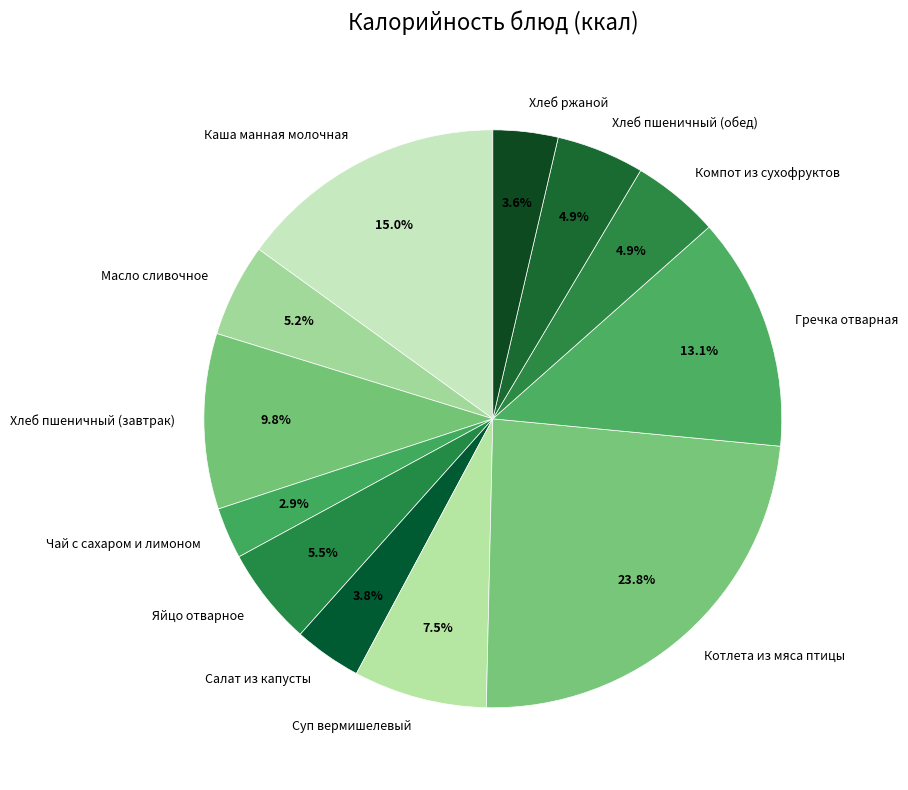

To the nearest percent, what is the difference between the largest and smallest slice percentages?

21%